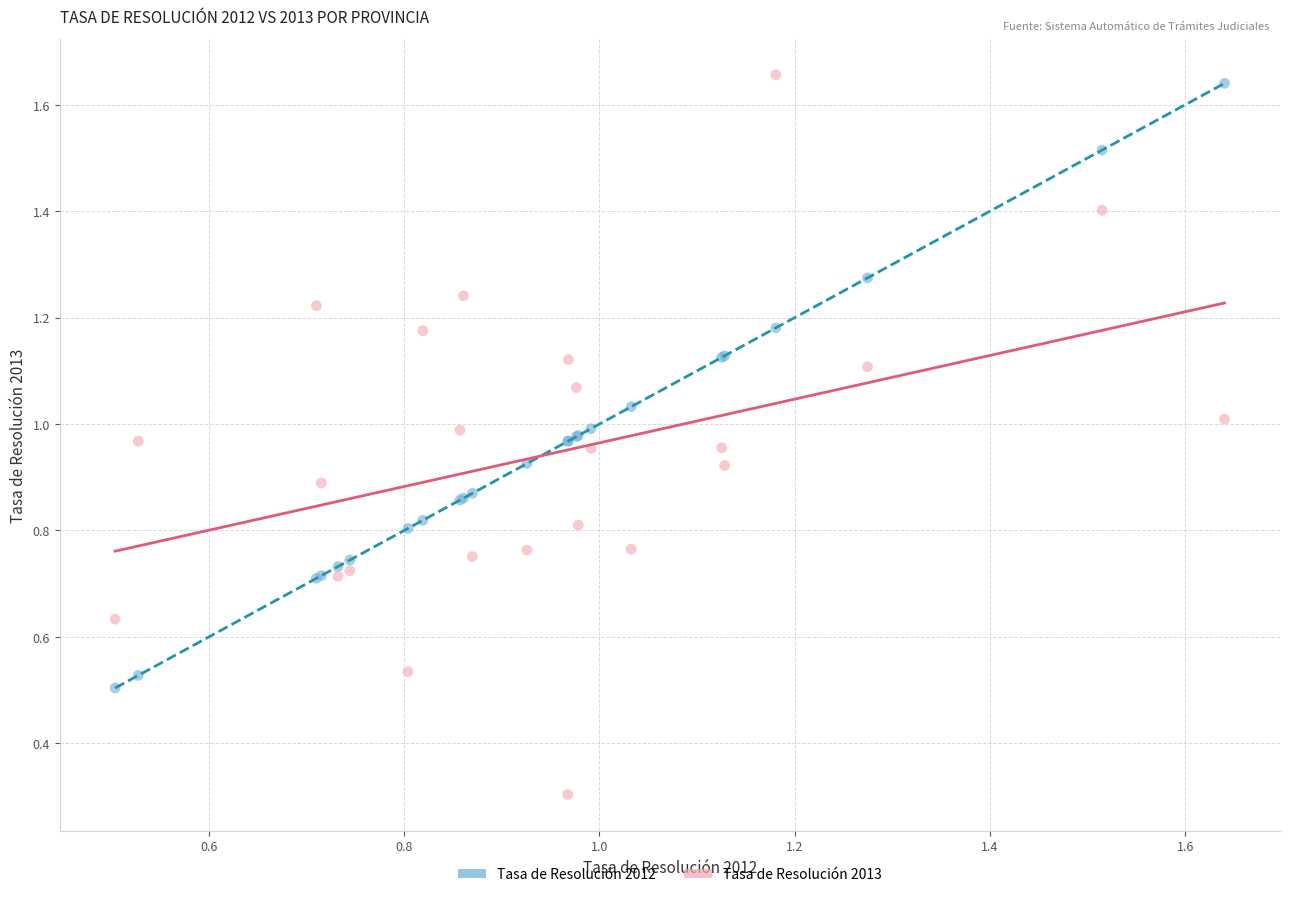

Across all series, what Y value is closest to 0?

0.3